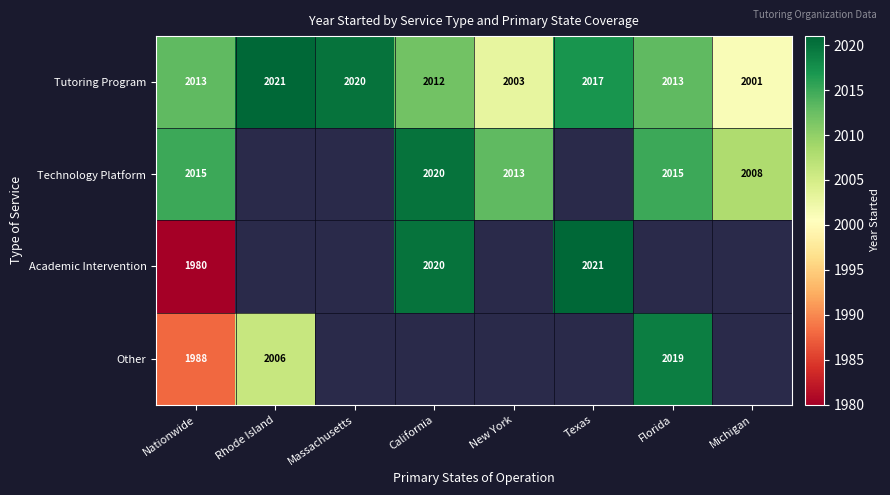

What is the difference between the highest and lowest values at Rhode Island?

15.0